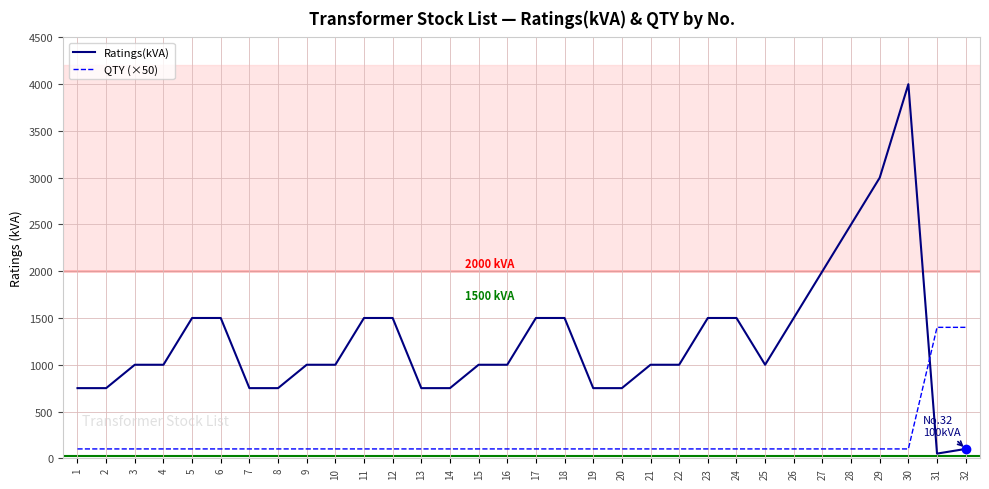

How many times do QTY (×50) and Ratings(kVA) cross each other?

1